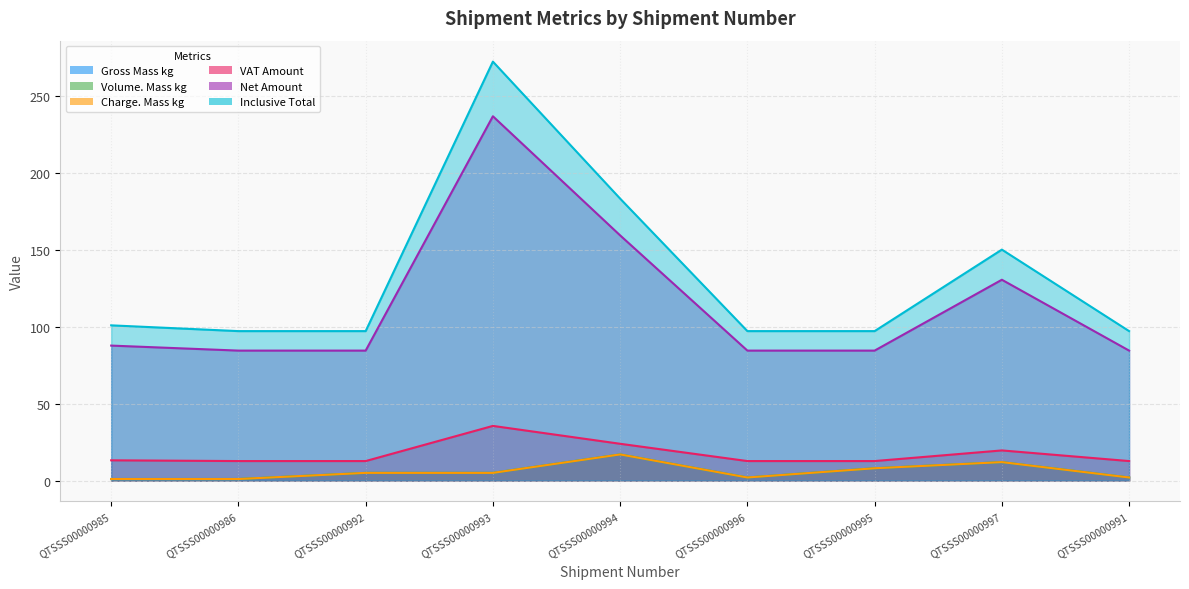

At which category does the chart reach its peak across all series?

QTSSS00000993